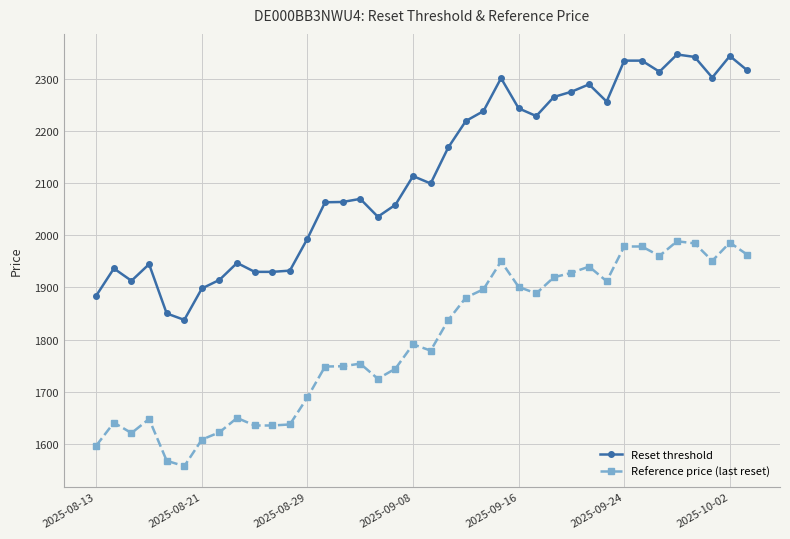

What is the average value of the Reference price (last reset) series?

1795.9